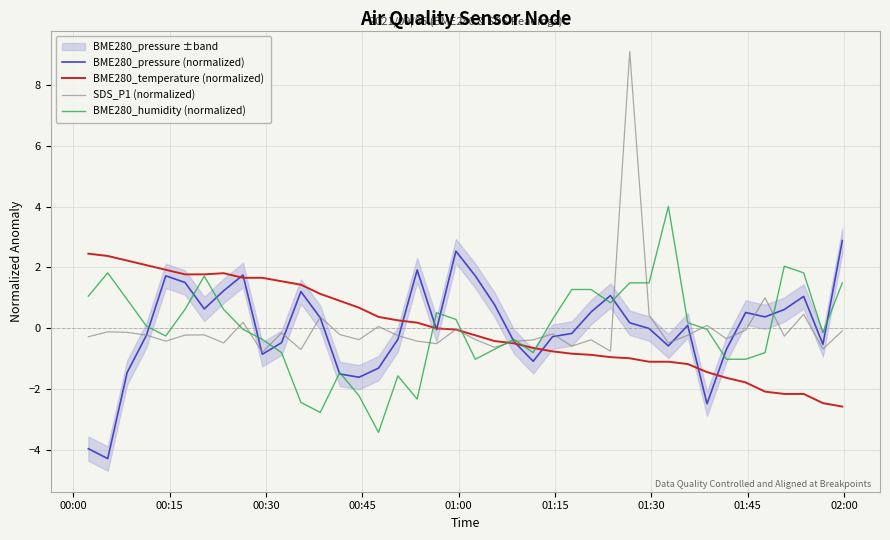

Rank the series by their maximum value, from highest to lowest.

SDS_P1 (normalized), BME280_humidity (normalized), BME280_pressure (normalized), BME280_temperature (normalized)